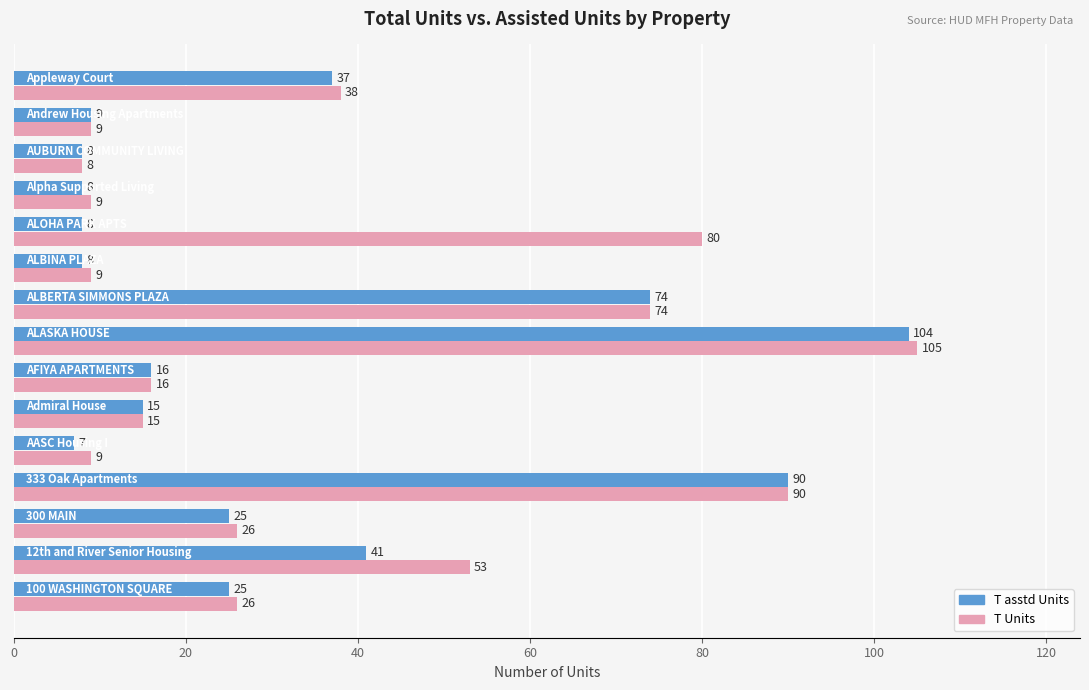

Which series has the largest total across all categories?

T Units